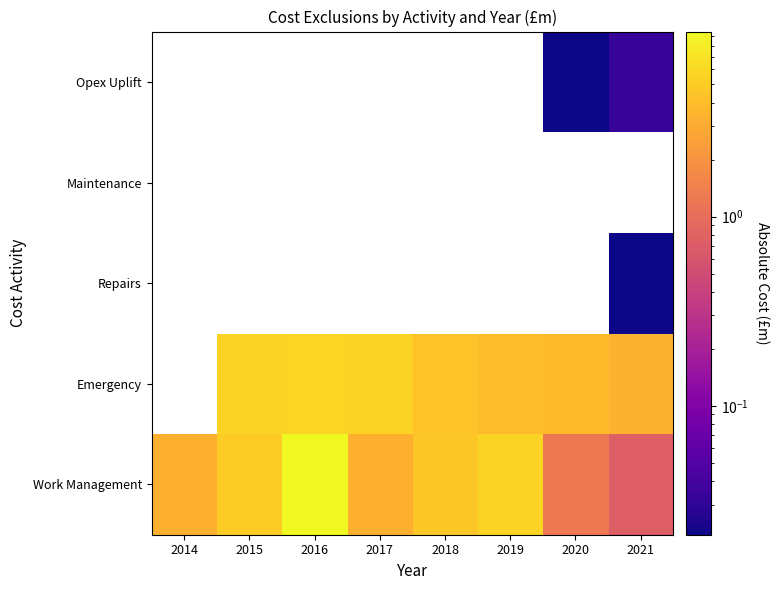

How many data points does each series have?

8